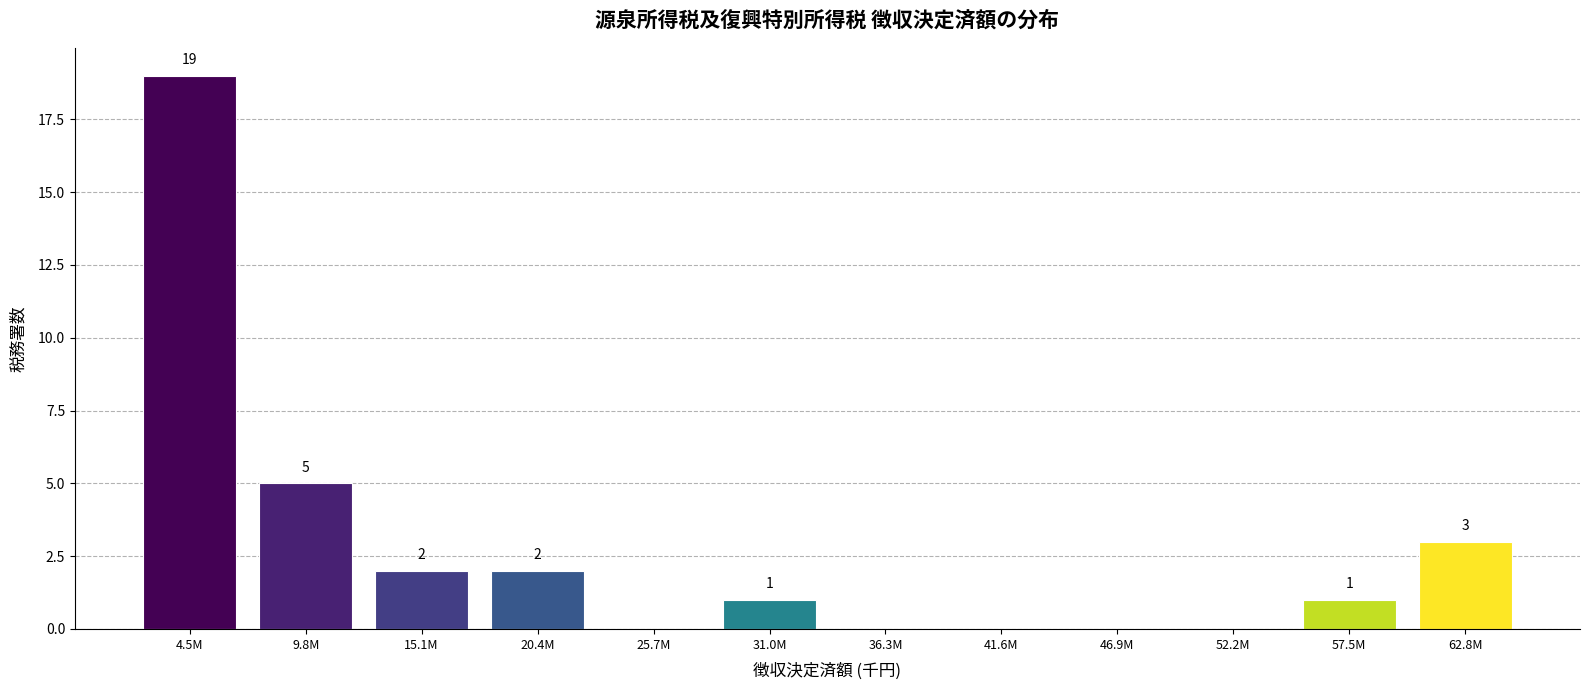

Reading left to right, transcribe all the data shown in this chart.

4.5M=19	9.8M=5	15.1M=2	20.4M=2	25.7M=0	31.0M=1	36.3M=0	41.6M=0	46.9M=0	52.2M=0	57.5M=1	62.8M=3